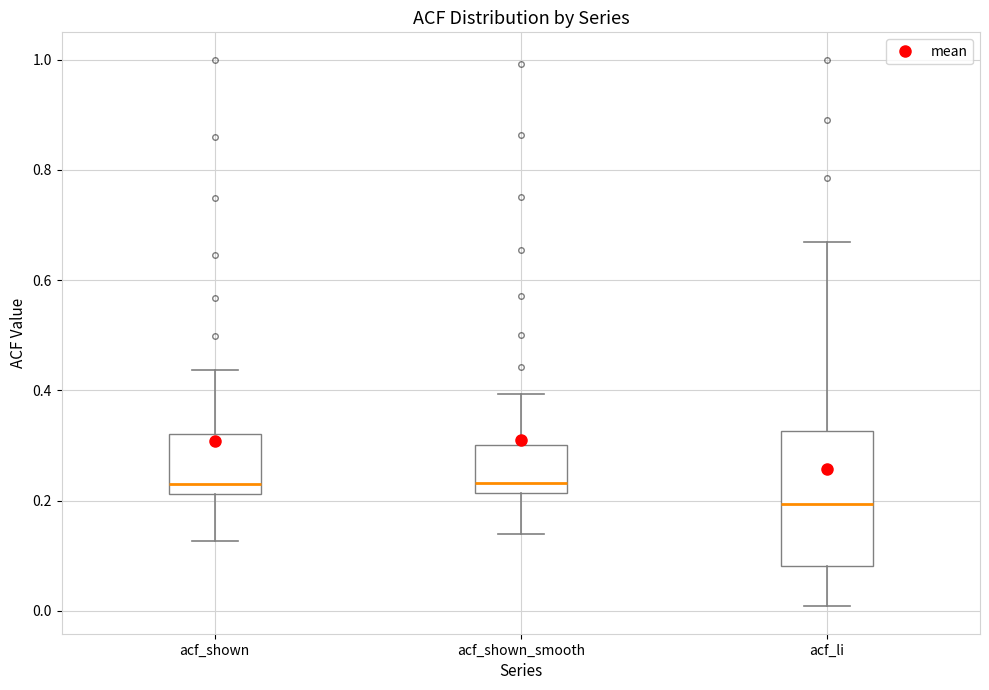

Which box is the tallest, from its lower edge to its upper edge?

acf_li